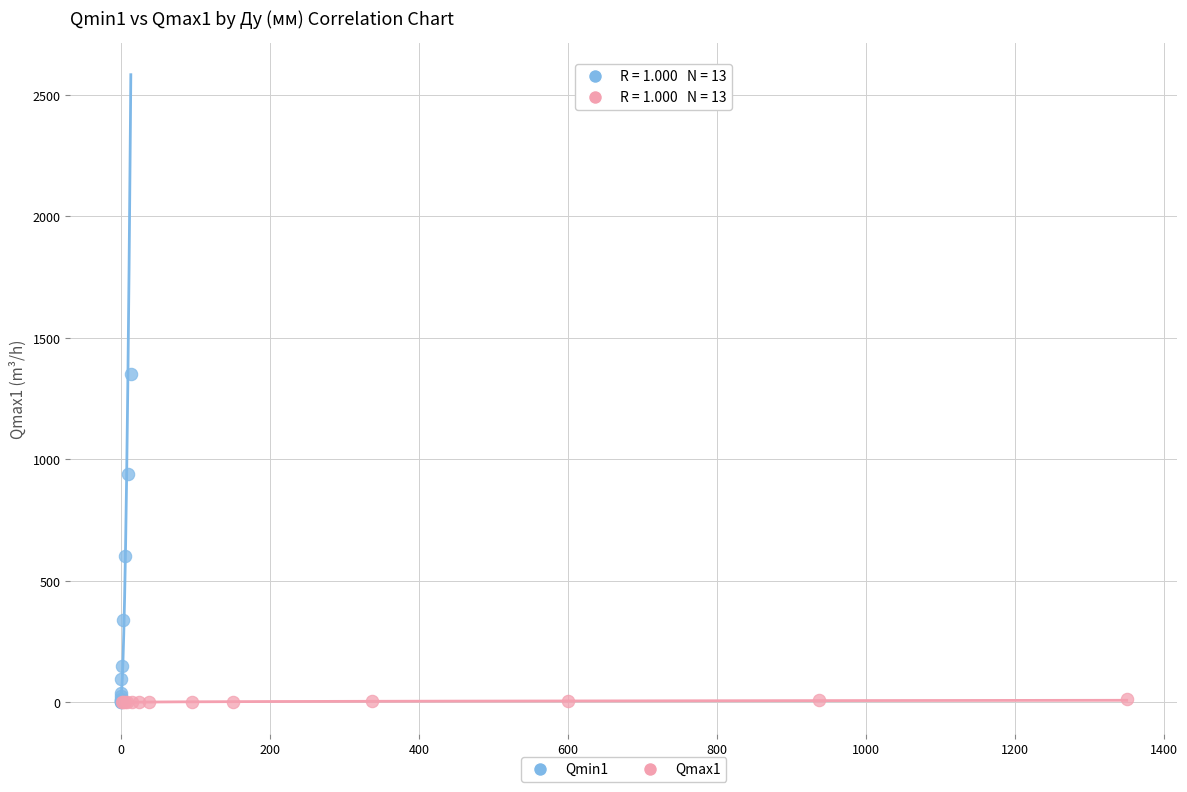

Which series has the widest spread of Y values?

Qmin1